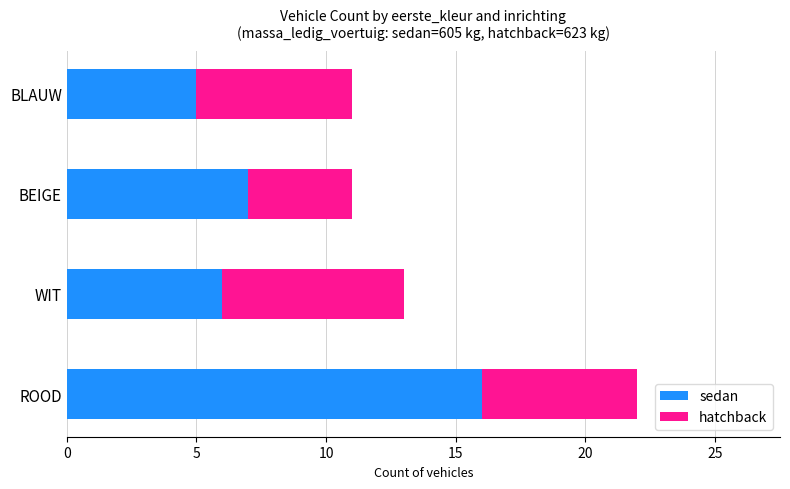

What are all the series names shown in the legend?

sedan, hatchback